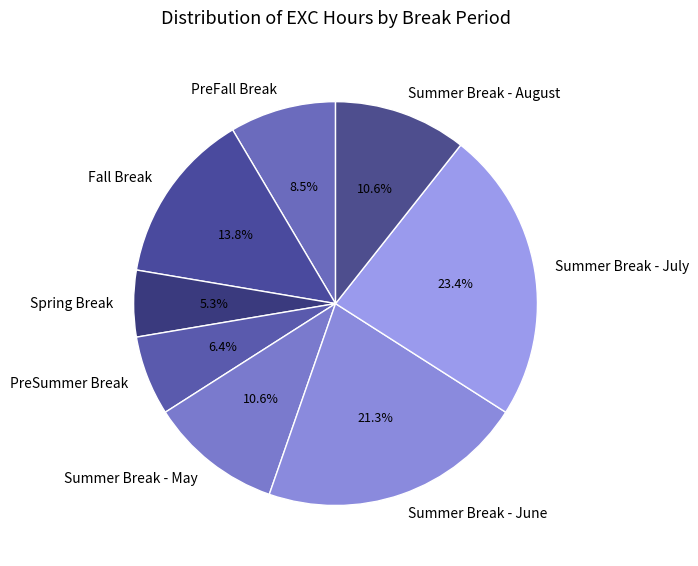

How many slices are in this pie chart?

8